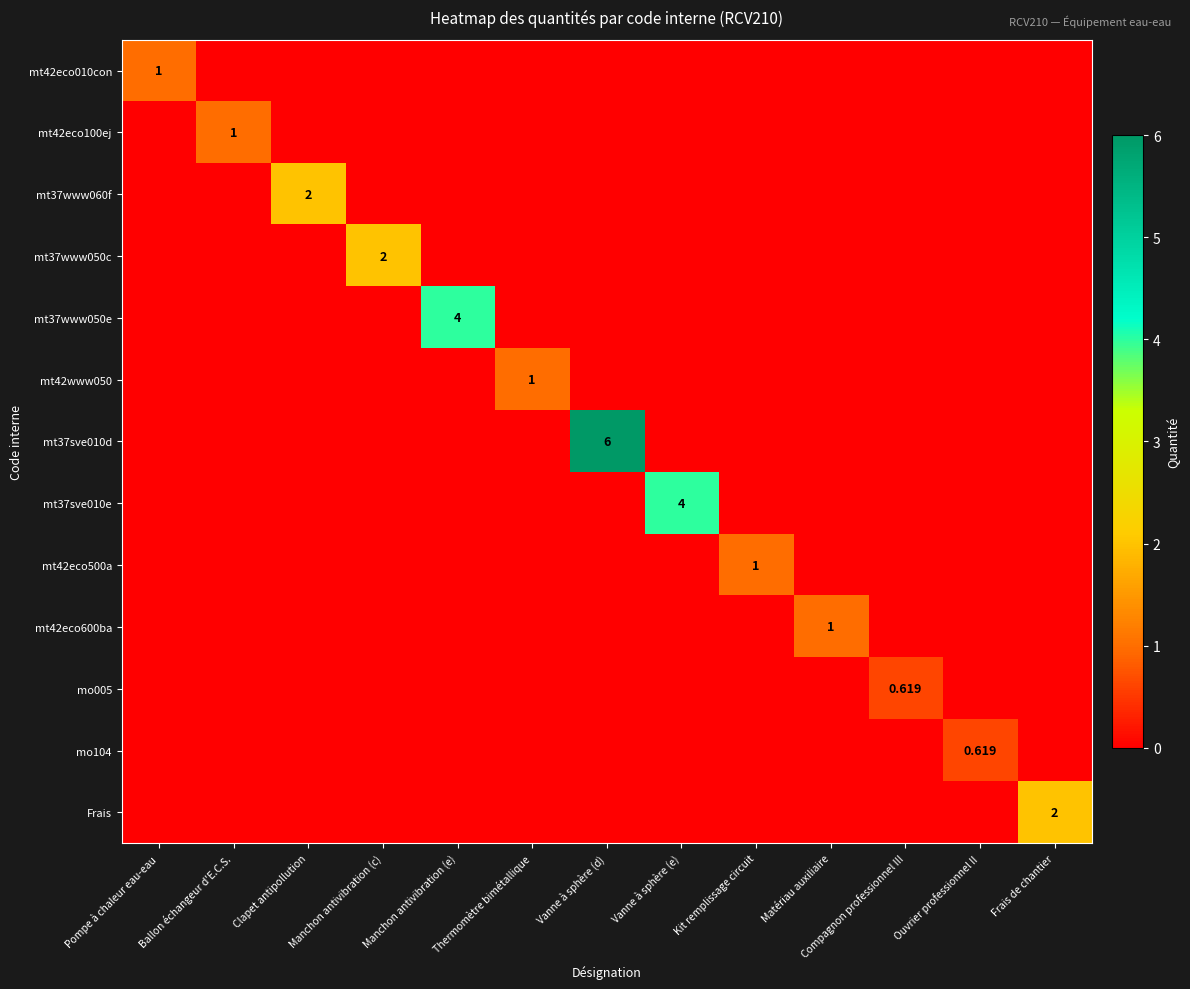

Which category has the highest value across all series?

Vanne à sphère (d)